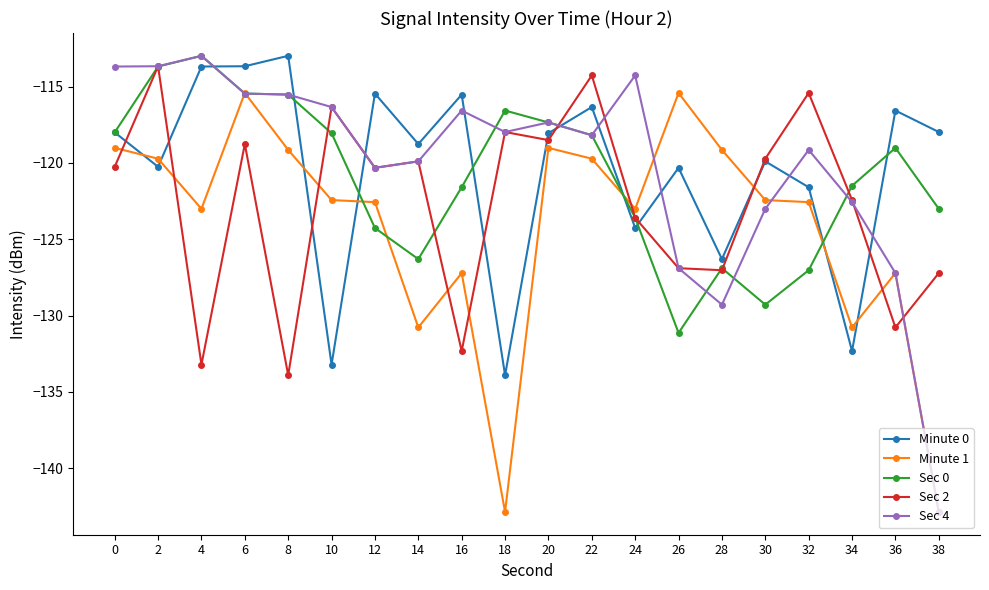

True or false: Minute 1 and Minute 0 intersect in this chart.

True